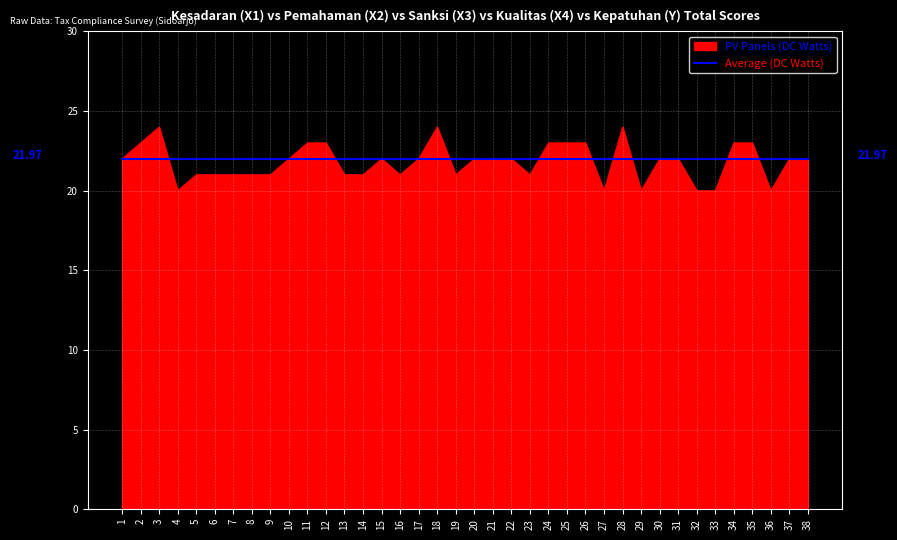

Rank the series by their maximum value, from highest to lowest.

PV Panels (DC Watts), Average (DC Watts)